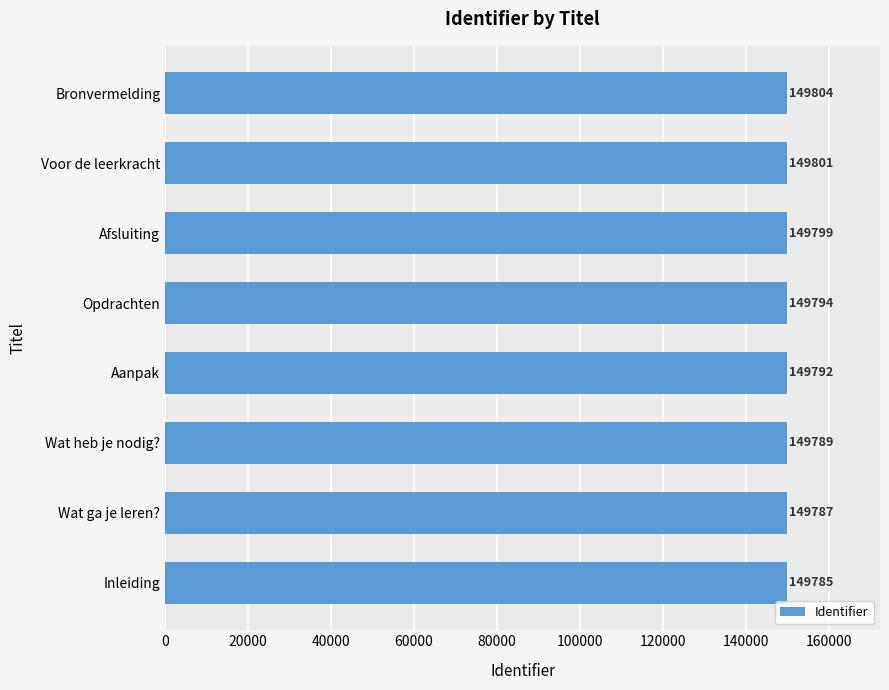

Reading top to bottom, extract all data points from this chart.

Bronvermelding=149804	Voor de leerkracht=149801	Afsluiting=149799	Opdrachten=149794	Aanpak=149792	Wat heb je nodig?=149789	Wat ga je leren?=149787	Inleiding=149785